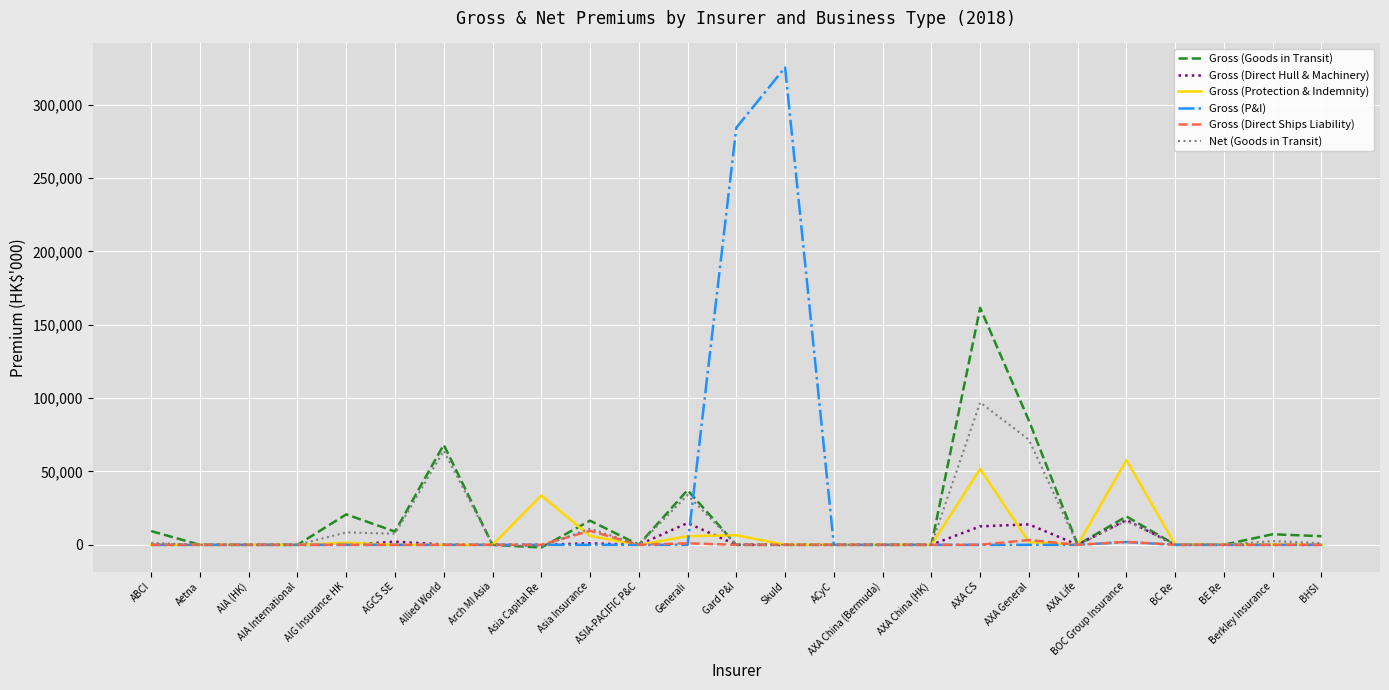

The value of Gross (Direct Ships Liability) at Arch MI Asia is 0. True or false?

True